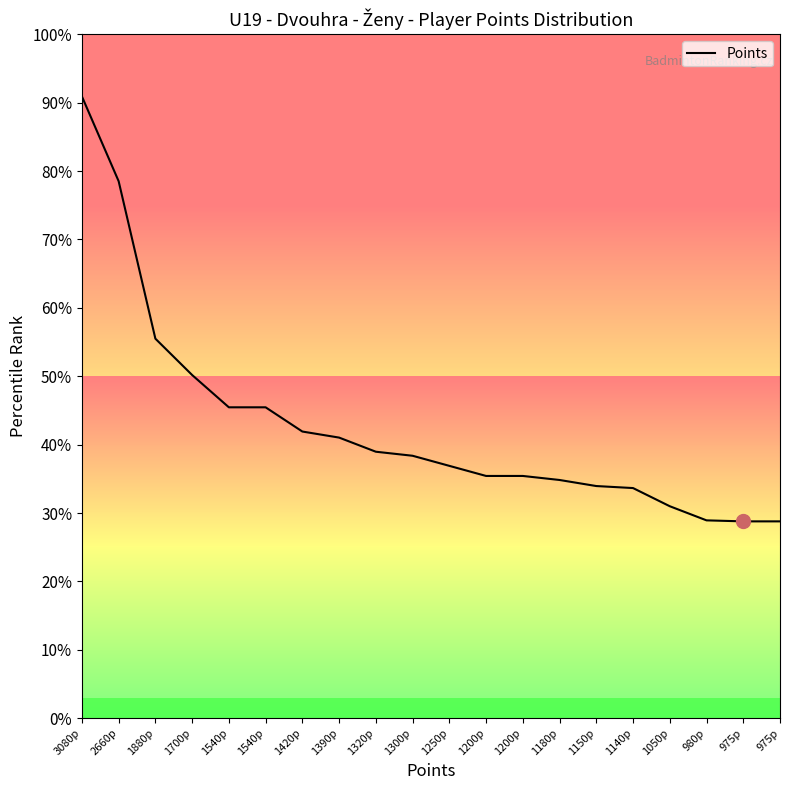

Reading right to left, list all the values displayed in this chart.

975	975	980	1050	1140	1150	1180	1200	1200	1250	1300	1320	1390	1420	1540	1540	1700	1880	2660	3080